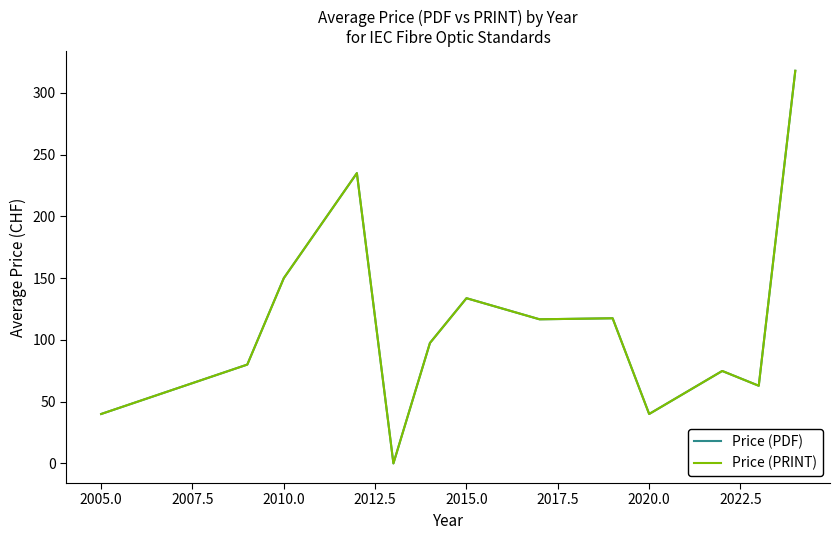

How many interior local peaks does the Price (PRINT) series have?

4